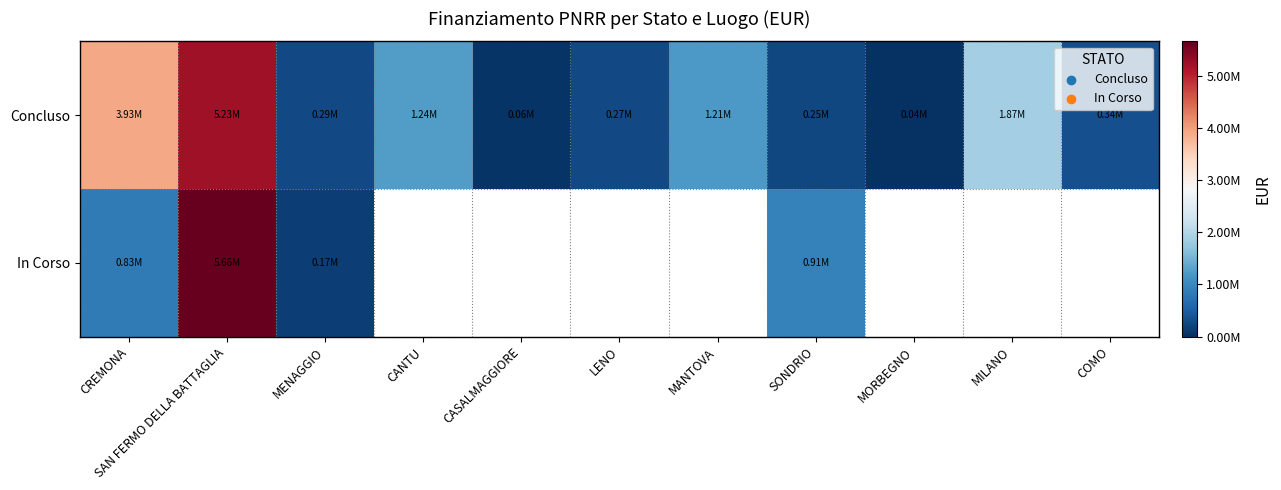

Count the number of data series in this chart.

2